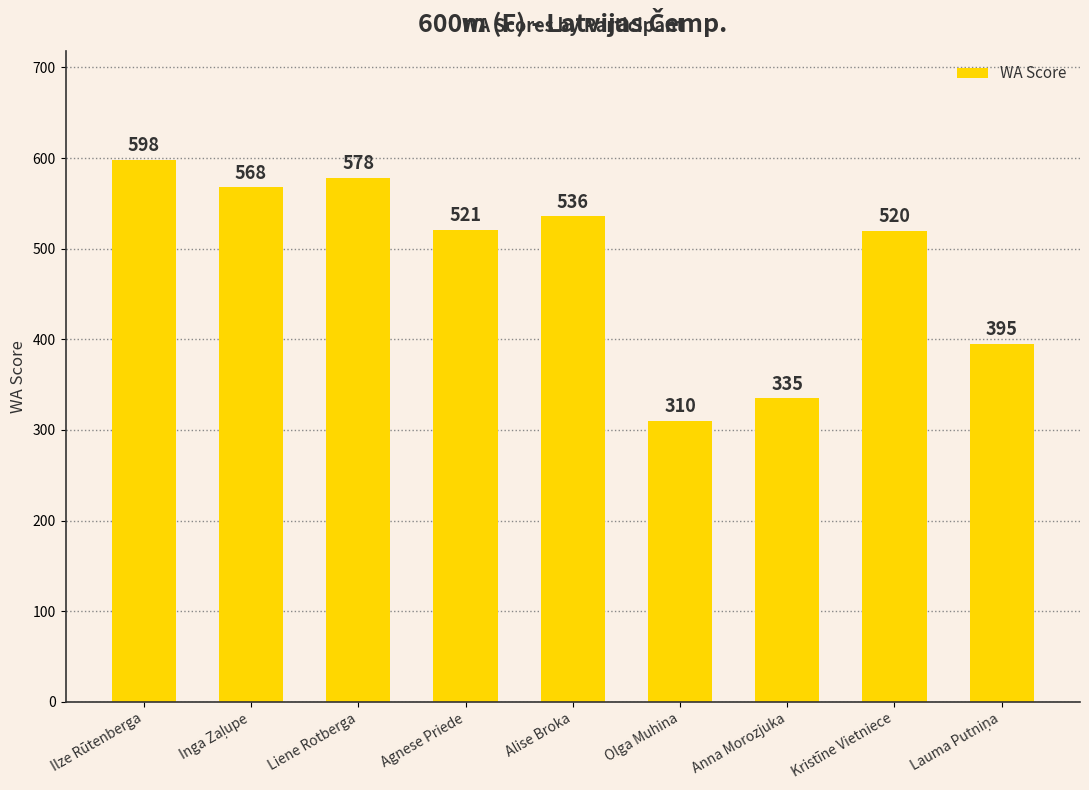

What is the smallest value displayed?

310